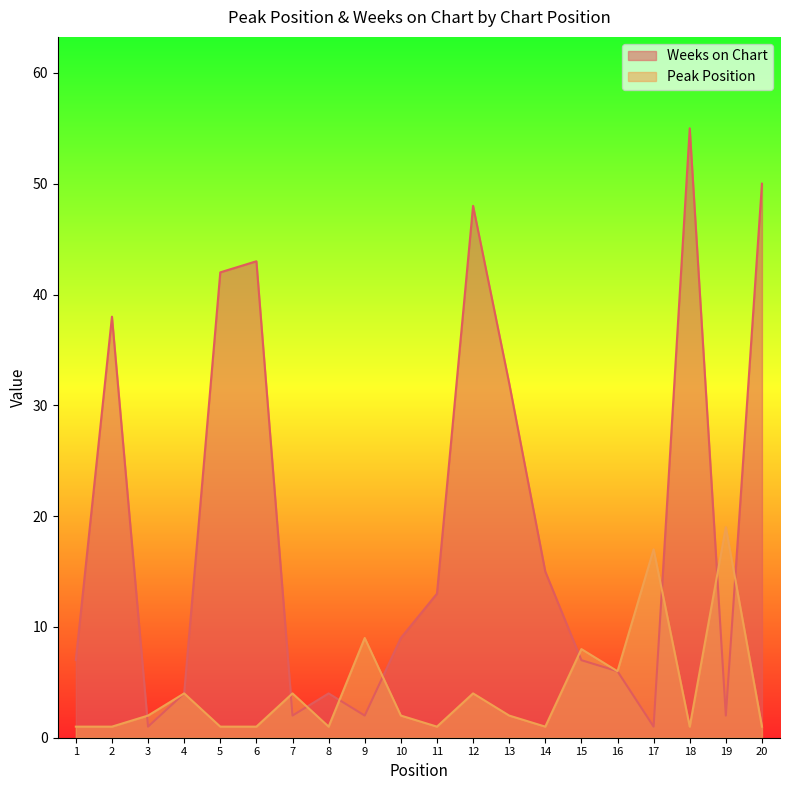

What is the greatest value displayed?

55